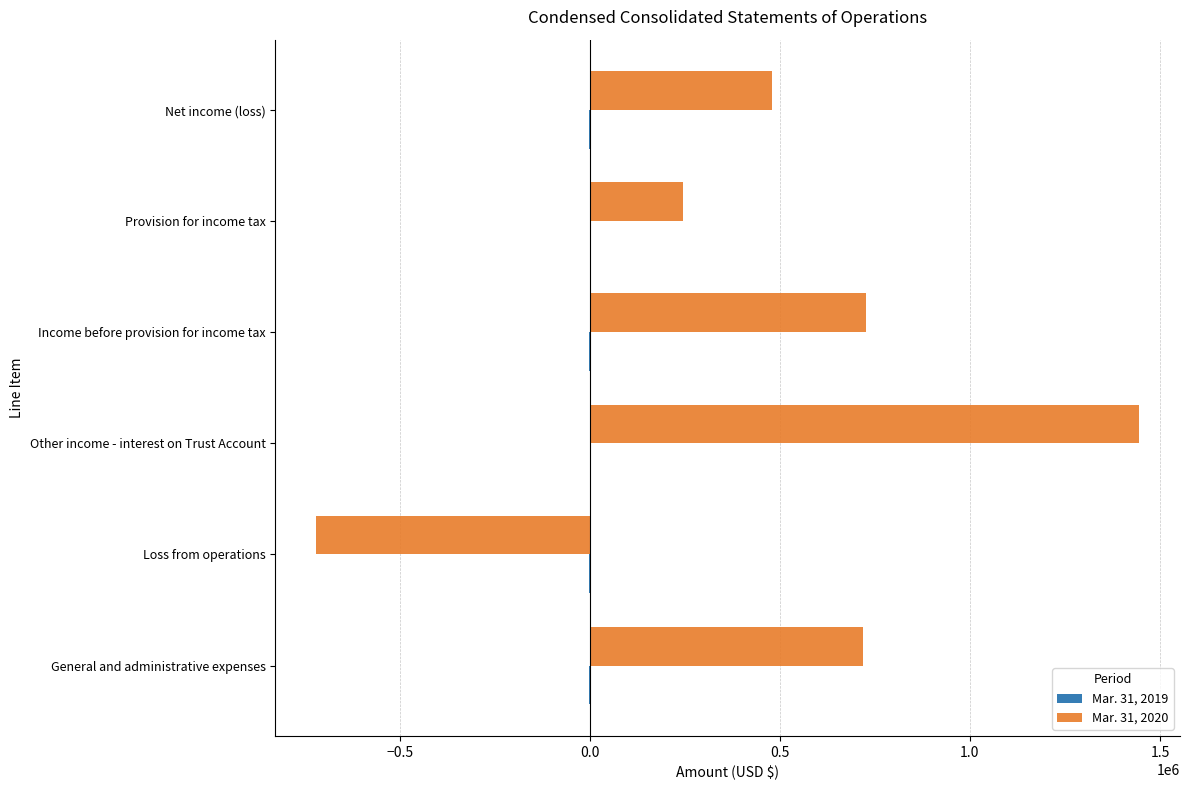

Is it true that Mar. 31, 2020 equals -718799 at Loss from operations?

True